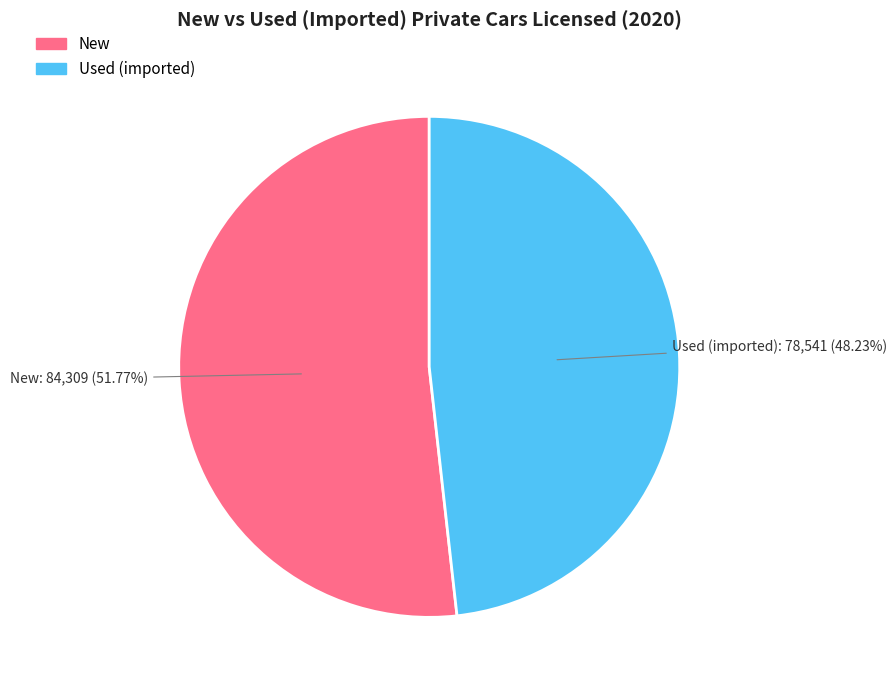

What percentage do New and Used (imported) together represent?

100.0%